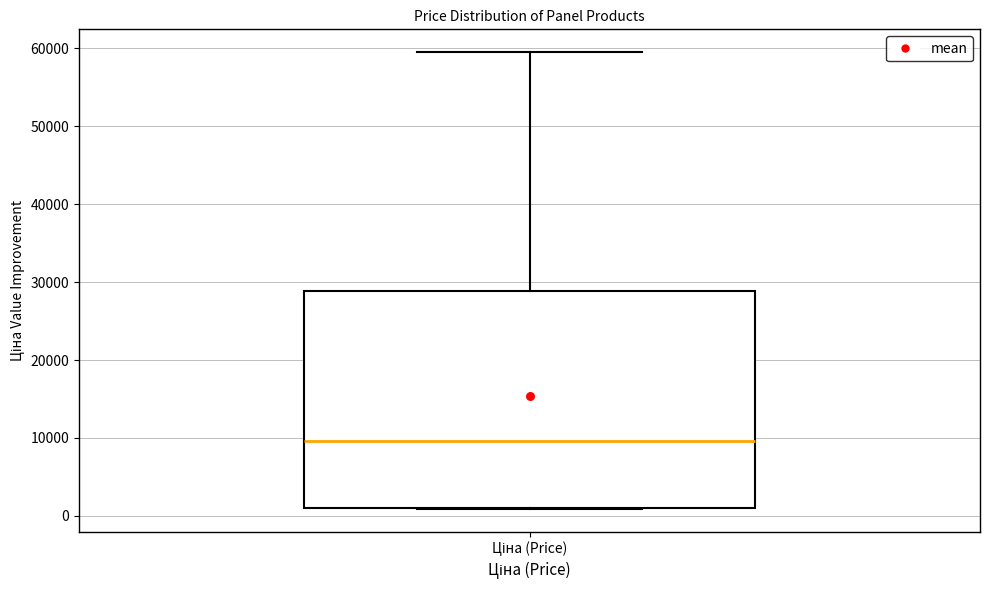

Transcribe this box plot: give where the median line is, the range the box spans, and where the two whiskers end, as read against the y-axis. The values are not printed on the chart, so give them approximately, as read against the axis.

median 10000, box 1000 to 29000, whiskers 1000 to 60000